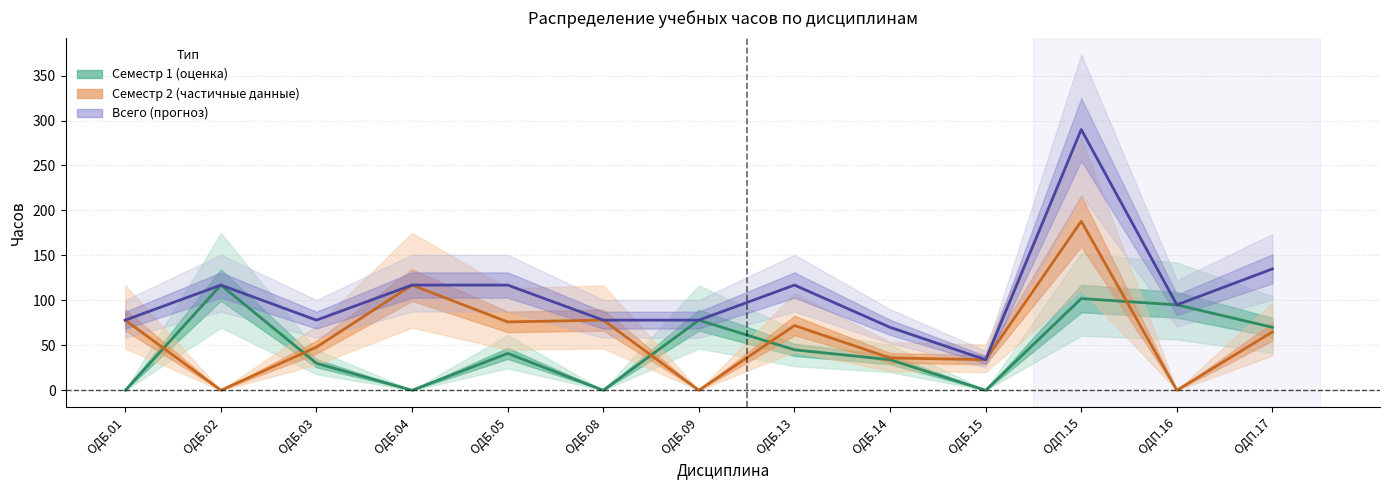

How many lines are shown in the chart?

3